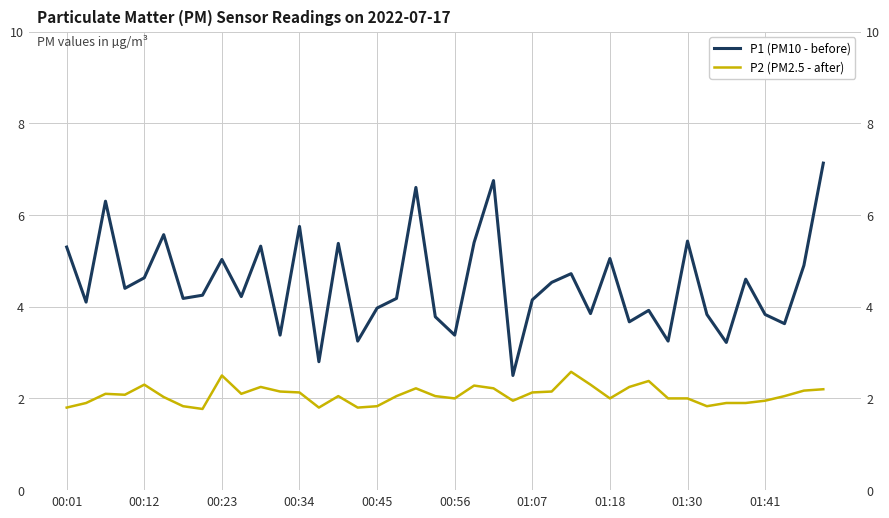

What are all the series names shown in the legend?

P1 (PM10 - before), P2 (PM2.5 - after)